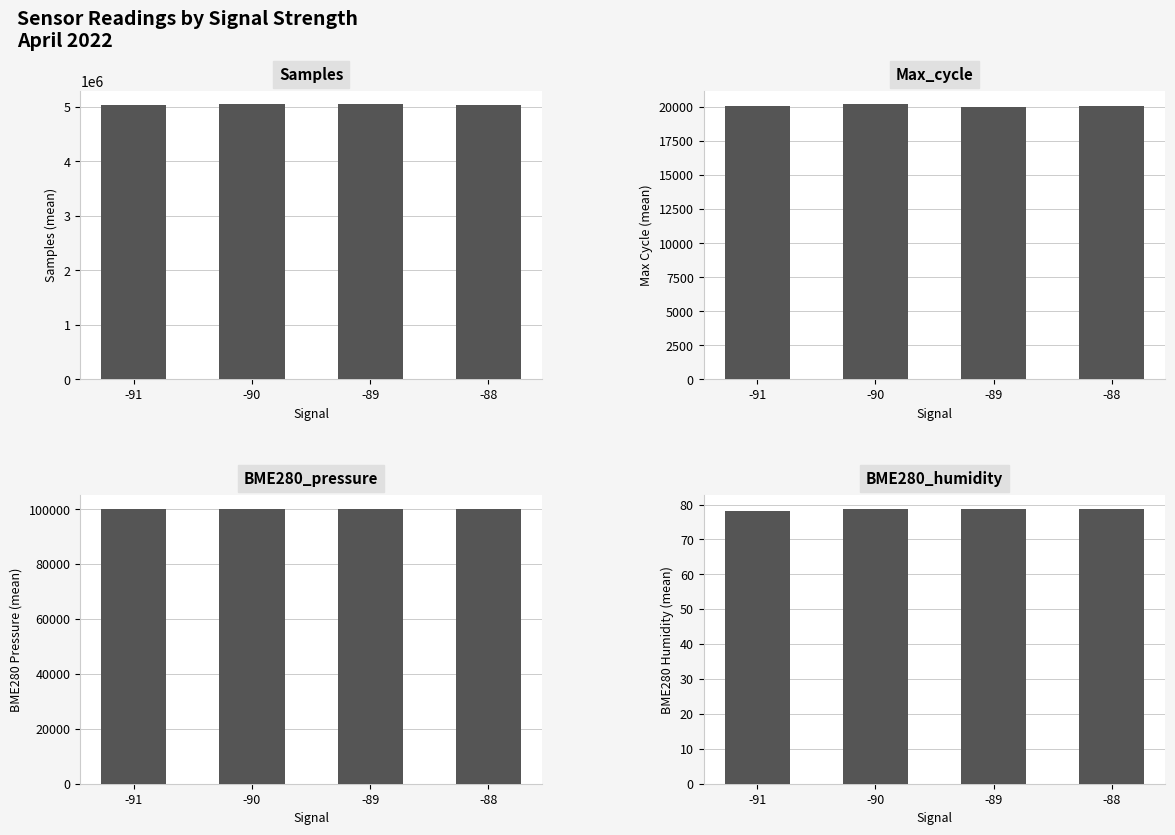

The Max_cycle series shows 20071.5 at -88. True or false?

True